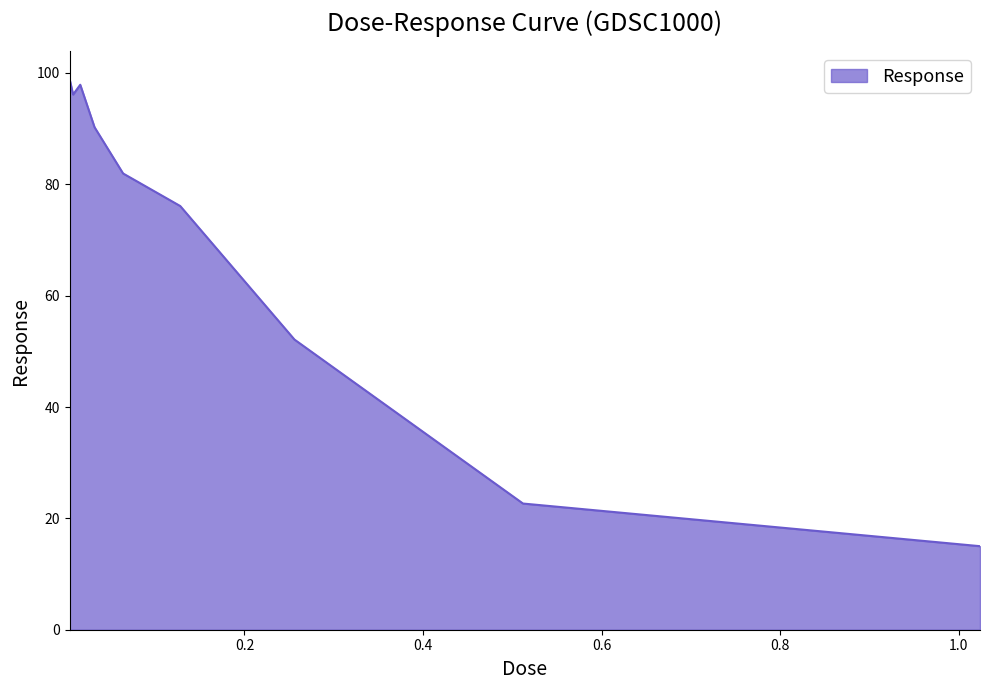

What is the minimum value shown in the chart?

15.0